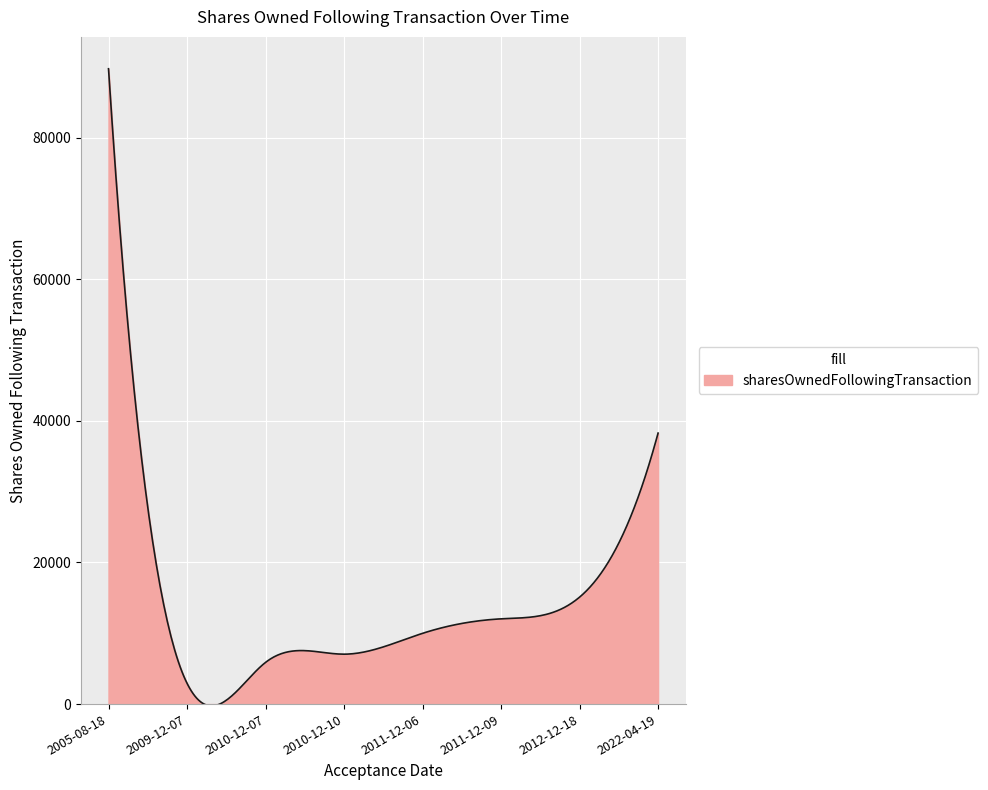

What is the difference between the second highest and second lowest values?

86014.2